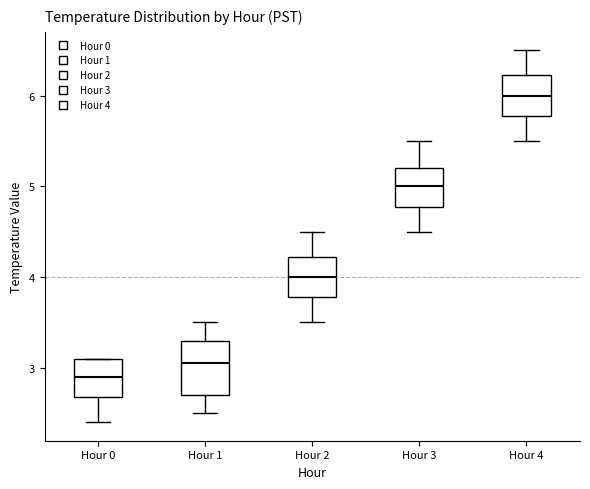

Which box has the lowest median line?

Hour 0